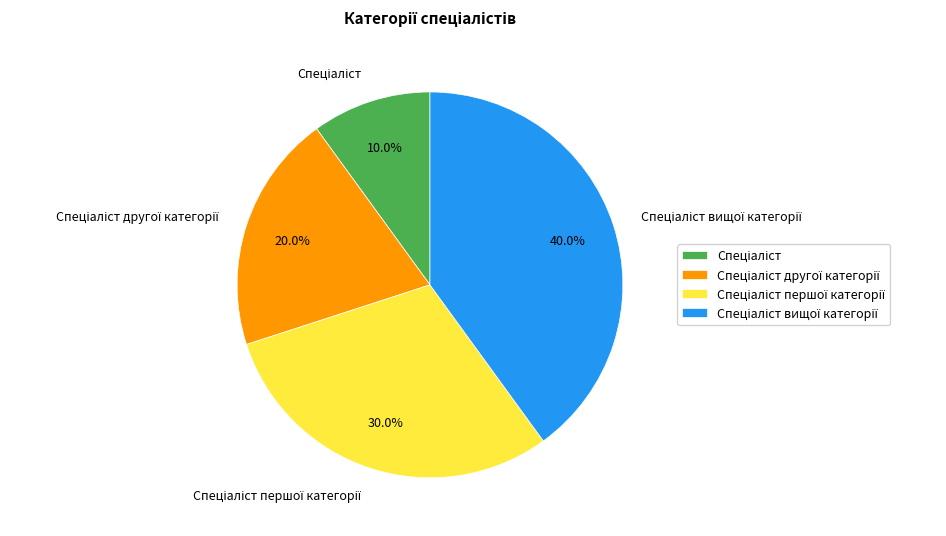

Does any single category account for the majority?

No